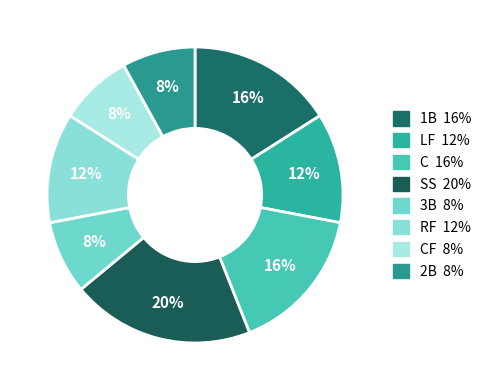

What is the largest slice in the pie chart?

SS